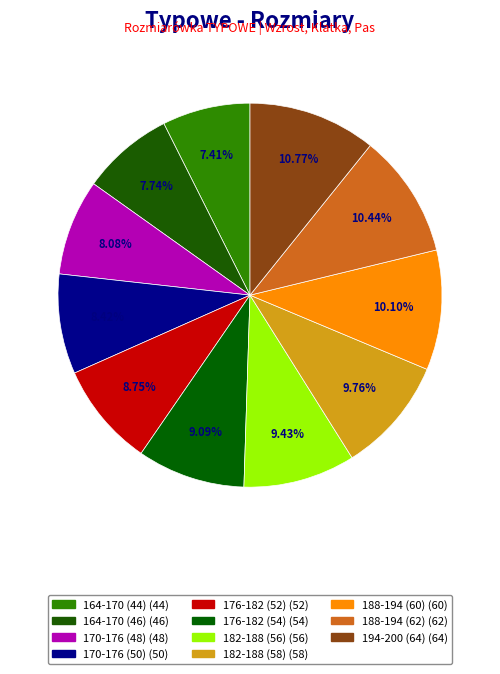

Approximately how many times larger is the value at 182-188 (58) compared to 164-170 (46)?

1.3